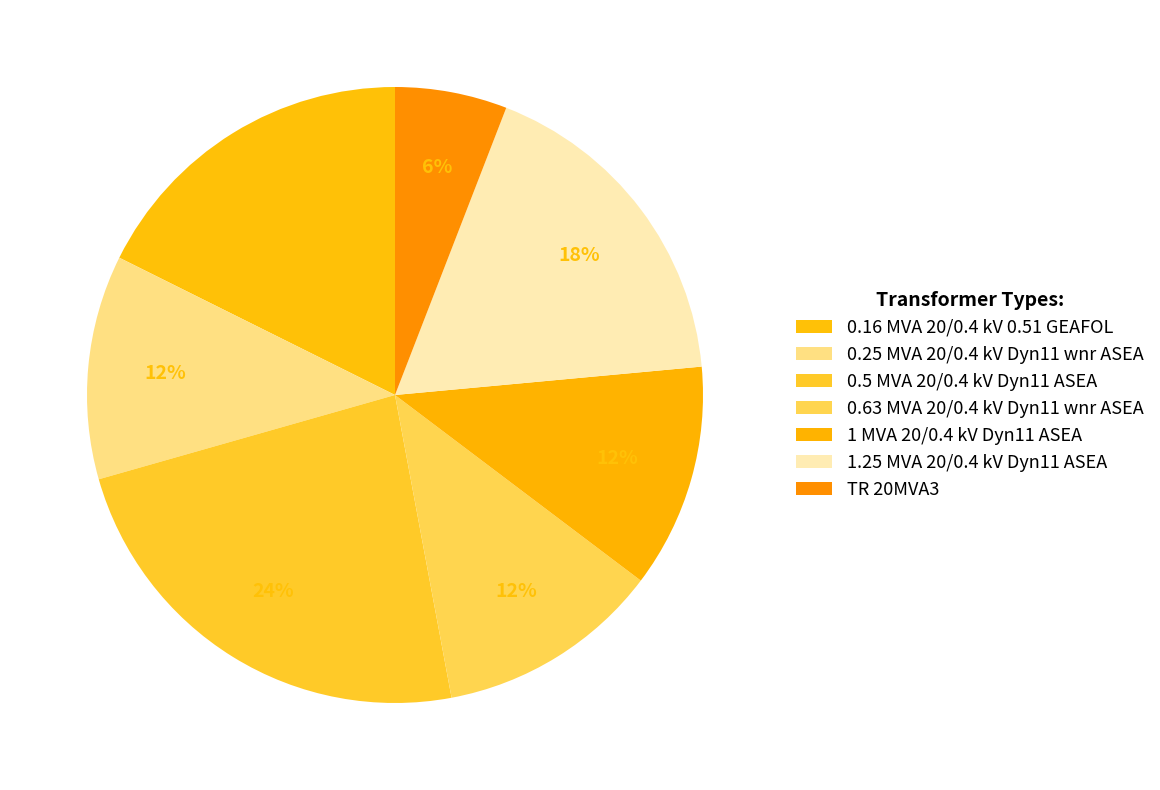

Is there a majority slice in this chart?

No